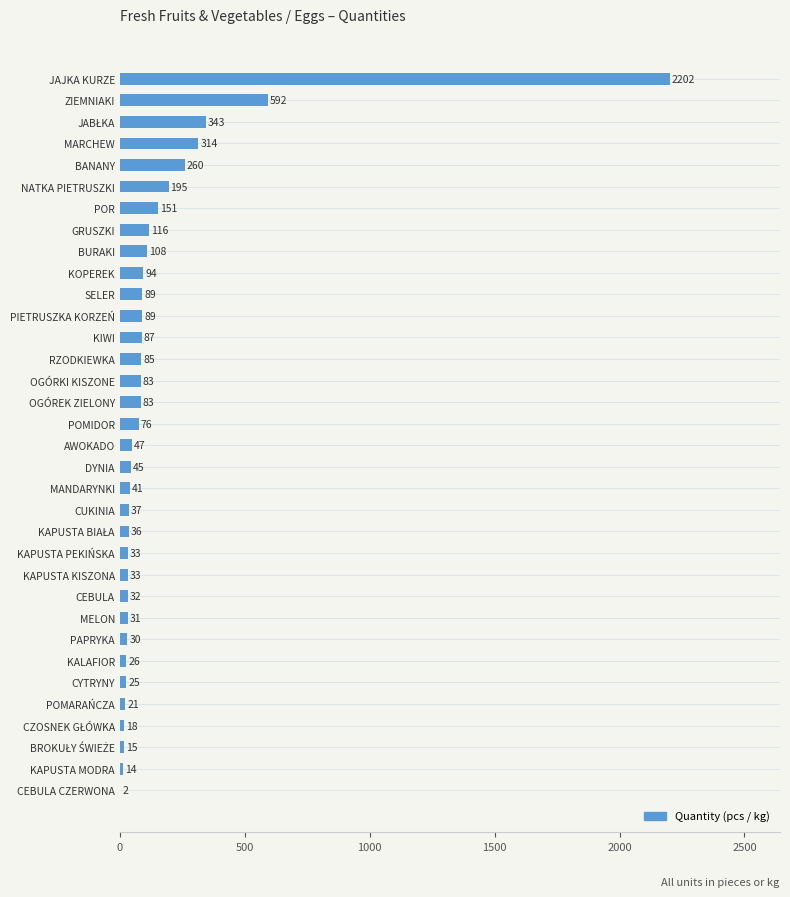

What is the maximum value shown in the chart?

2202